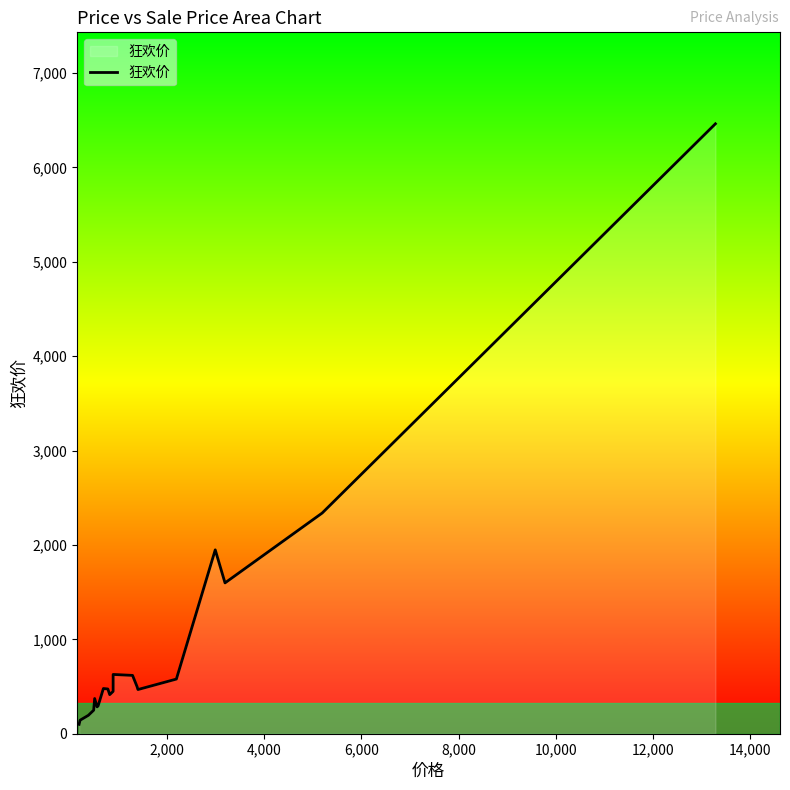

How many data points are less than 474?

10